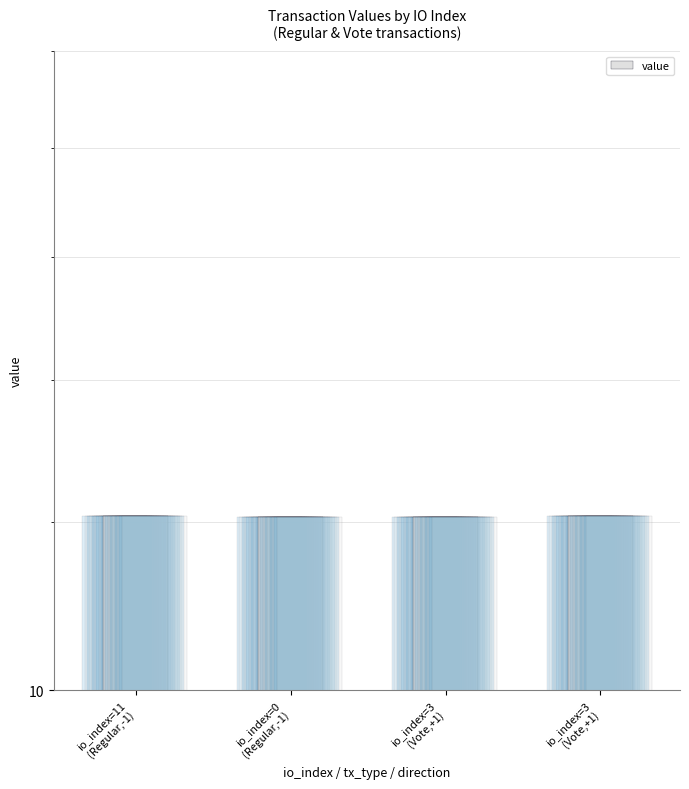

At which category does the chart reach its minimum across all series?

io_index=0
(Regular,-1)